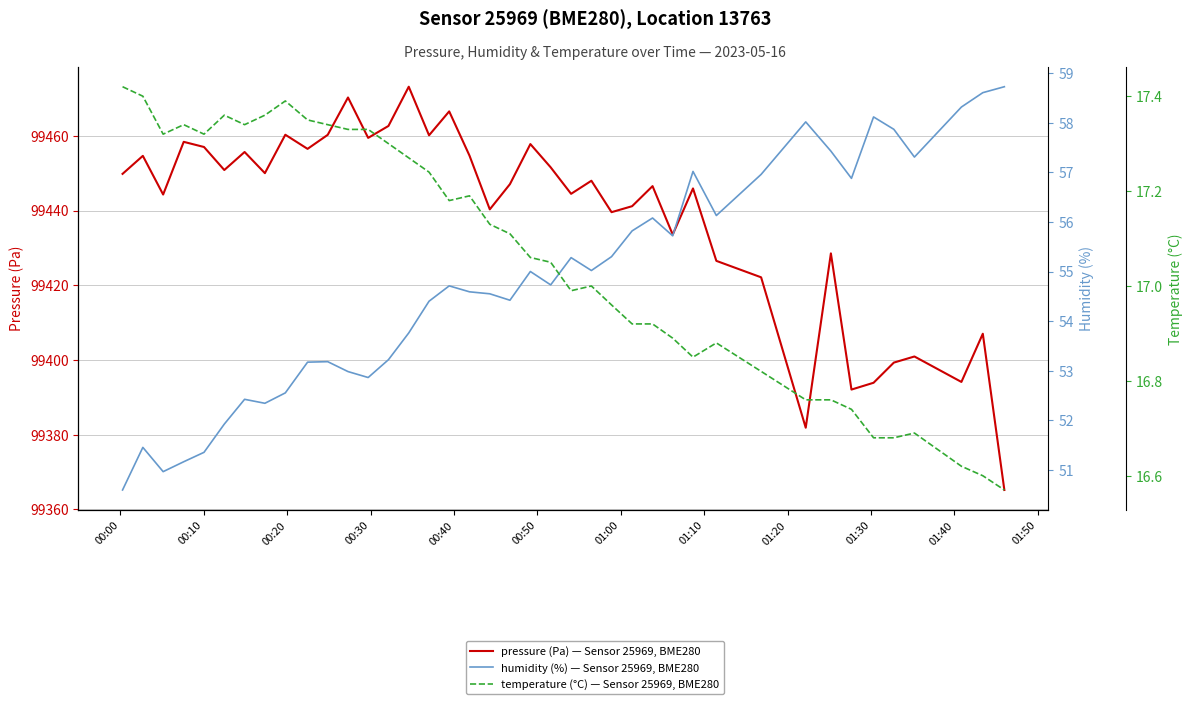

In temperature (°C) — Sensor 25969, BME280, how many points are higher than both neighbors (excluding endpoints)?

7